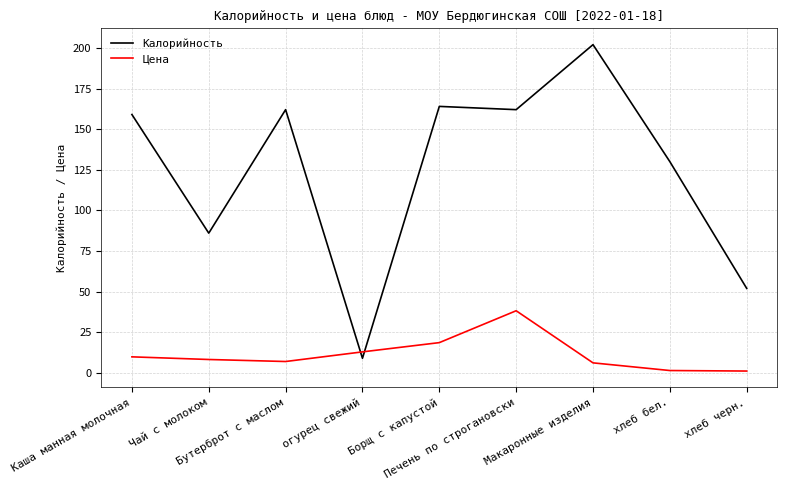

Which series changed the most between Чай с молоком and Бутерброт с маслом?

Калорийность